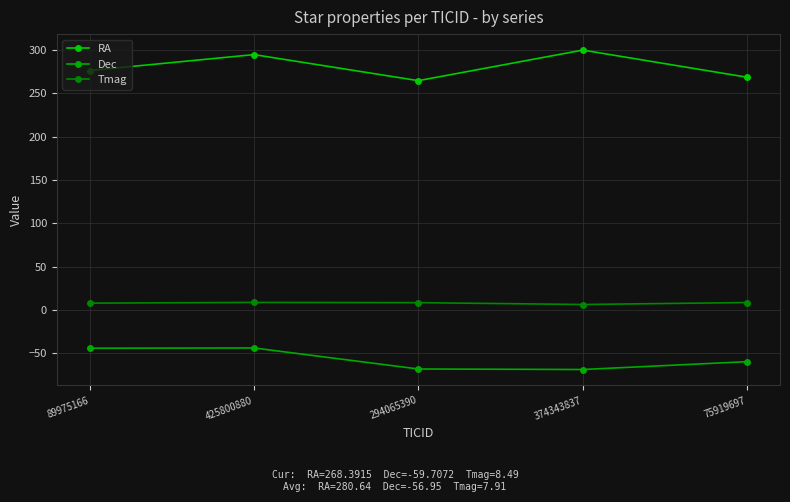

What is the difference between the maximum and minimum values in the Dec series?

24.9